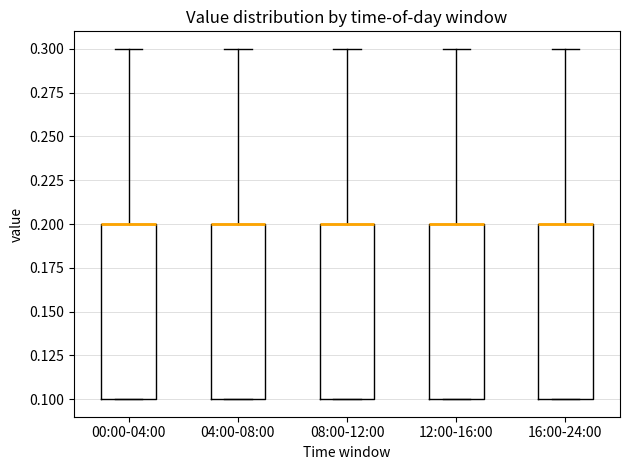

Reading left to right, transcribe this box plot: for each box, give where its median line is, the range the box spans, and where its two whiskers end, as read against the y-axis. The values are not printed on the chart, so give them approximately, as read against the axis.

00:00-04:00: median 0.2 (drawn on the box's upper edge), box 0.1 to 0.2, whiskers 0.1 to 0.3
04:00-08:00: median 0.2 (drawn on the box's upper edge), box 0.1 to 0.2, whiskers 0.1 to 0.3
08:00-12:00: median 0.2 (drawn on the box's upper edge), box 0.1 to 0.2, whiskers 0.1 to 0.3
12:00-16:00: median 0.2 (drawn on the box's upper edge), box 0.1 to 0.2, whiskers 0.1 to 0.3
16:00-24:00: median 0.2 (drawn on the box's upper edge), box 0.1 to 0.2, whiskers 0.1 to 0.3